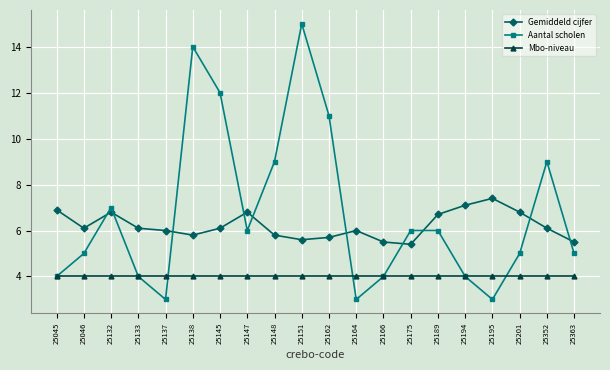

At which category is the sum across all series the highest?

25151